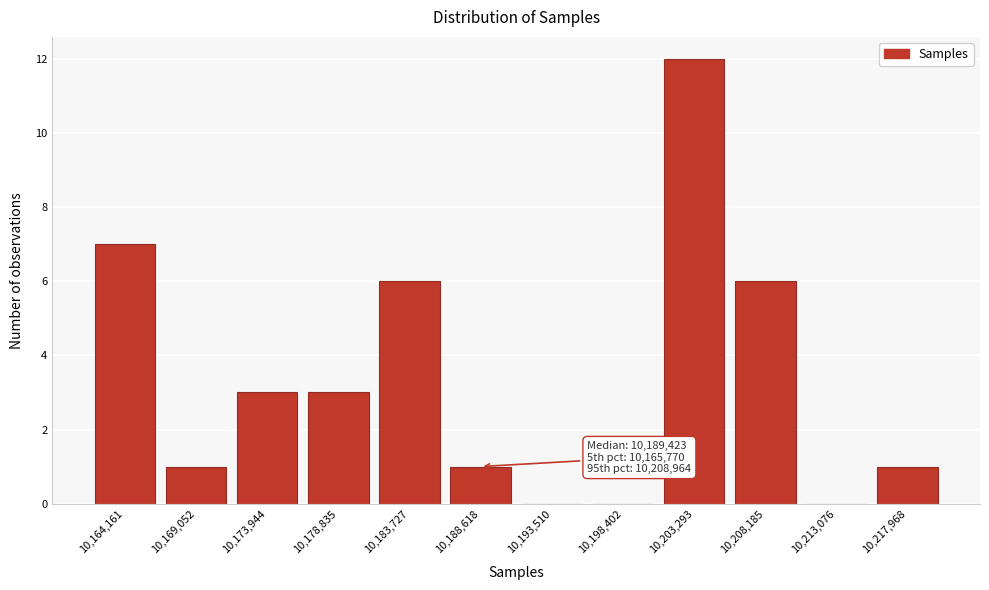

Reading left to right, what are all the values shown in this chart?

10,164,161=7	10,169,052=1	10,173,944=3	10,178,835=3	10,183,727=6	10,188,618=1	10,193,510=0	10,198,402=0	10,203,293=12	10,208,185=6	10,213,076=0	10,217,968=1